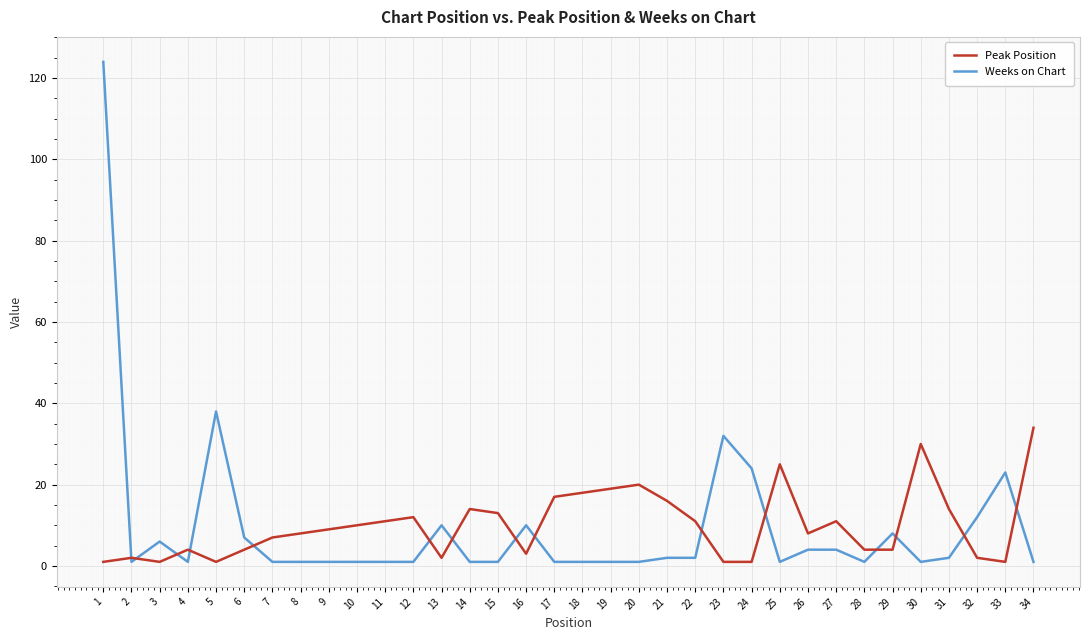

What is the greatest value displayed?

124